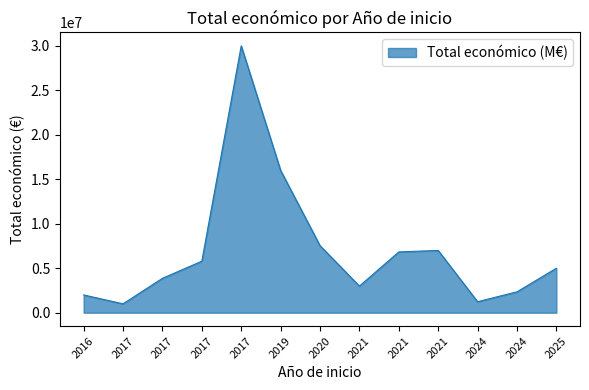

The value at 2021 is 9689149. True or false?

False